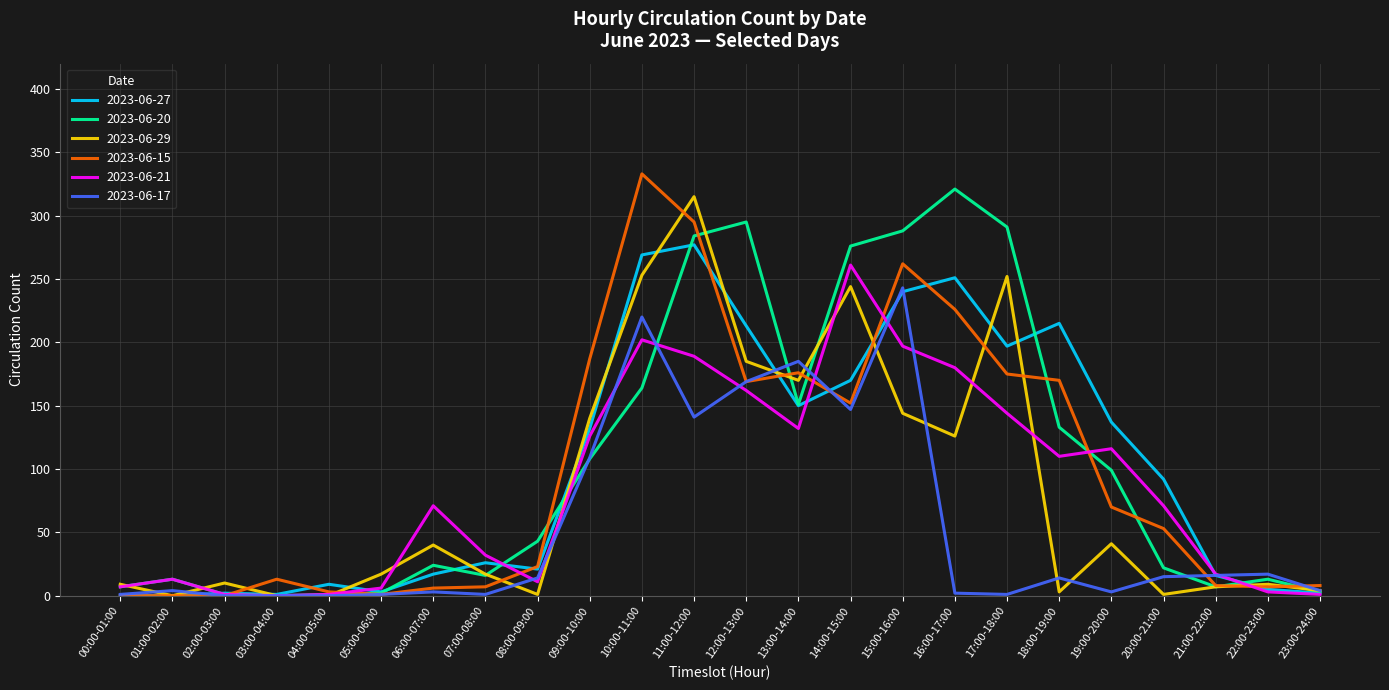

Where is 2023-06-17 nearest to the value 121?

09:00-10:00